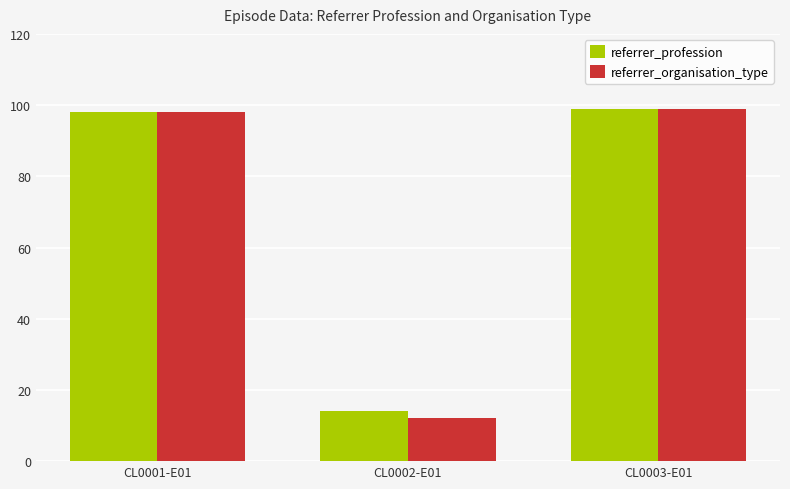

Reading left to right, extract all data points from this chart.

referrer_profession: CL0001-E01=98	CL0002-E01=14	CL0003-E01=99
referrer_organisation_type: CL0001-E01=98	CL0002-E01=12	CL0003-E01=99